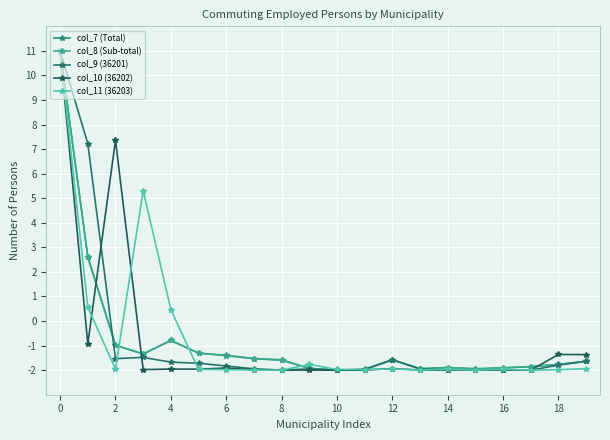

Does the chart display data point markers on the line(s)?

Yes